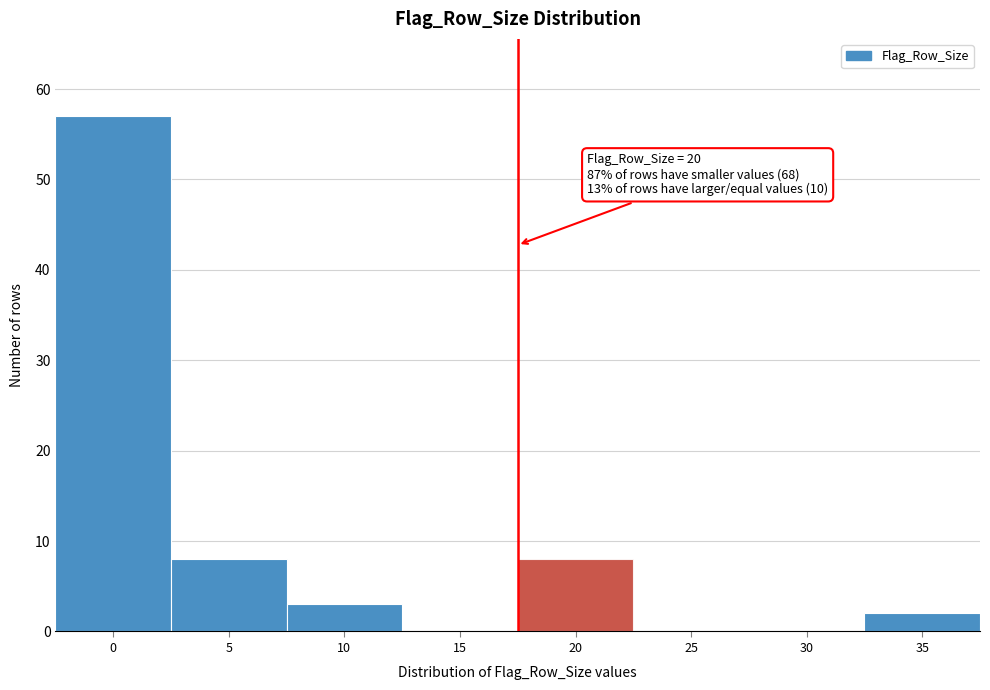

Reading left to right, list all the values displayed in this chart.

0=57	5=8	10=3	15=0	20=8	25=0	30=0	35=2